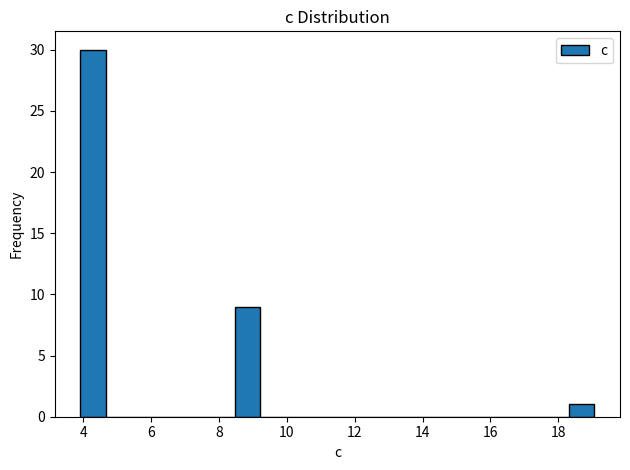

Around what value on the x-axis is the tallest bar? Give the approximate position of its centre, as read against the axis.

4.2